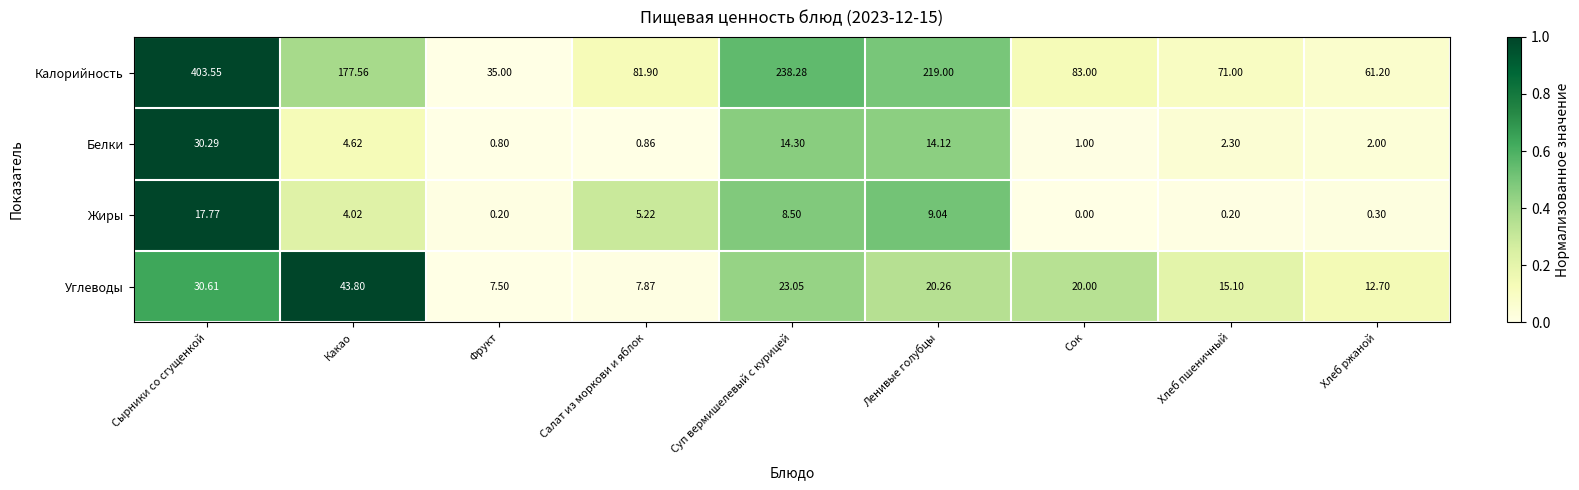

At which label is Жиры closest to 8?

Суп вермишелевый с курицей